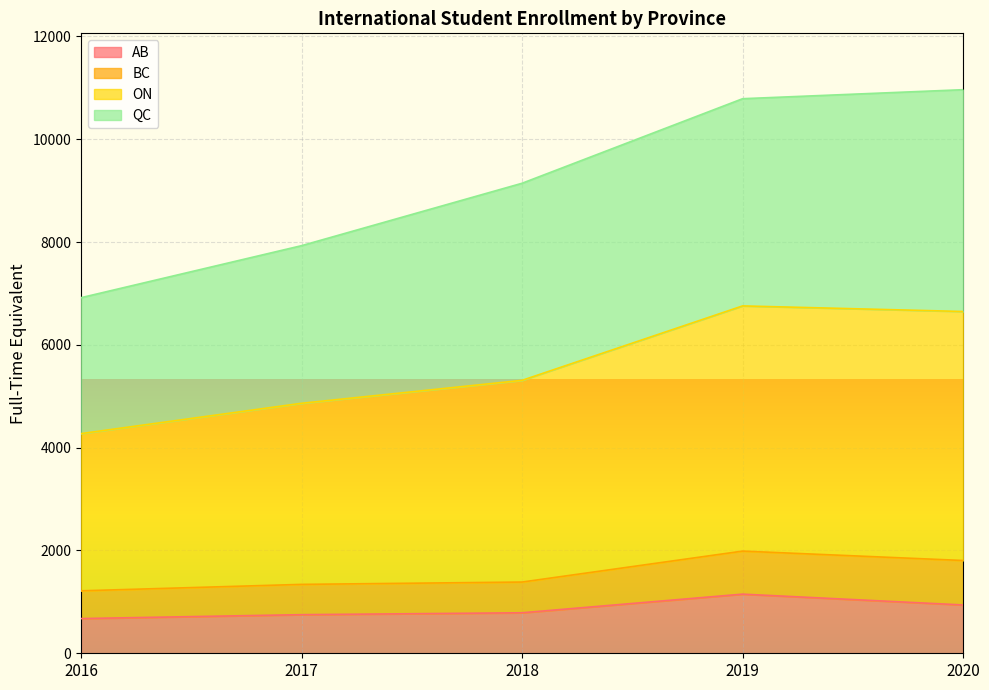

What are all the series names shown in the legend?

AB, BC, ON, QC